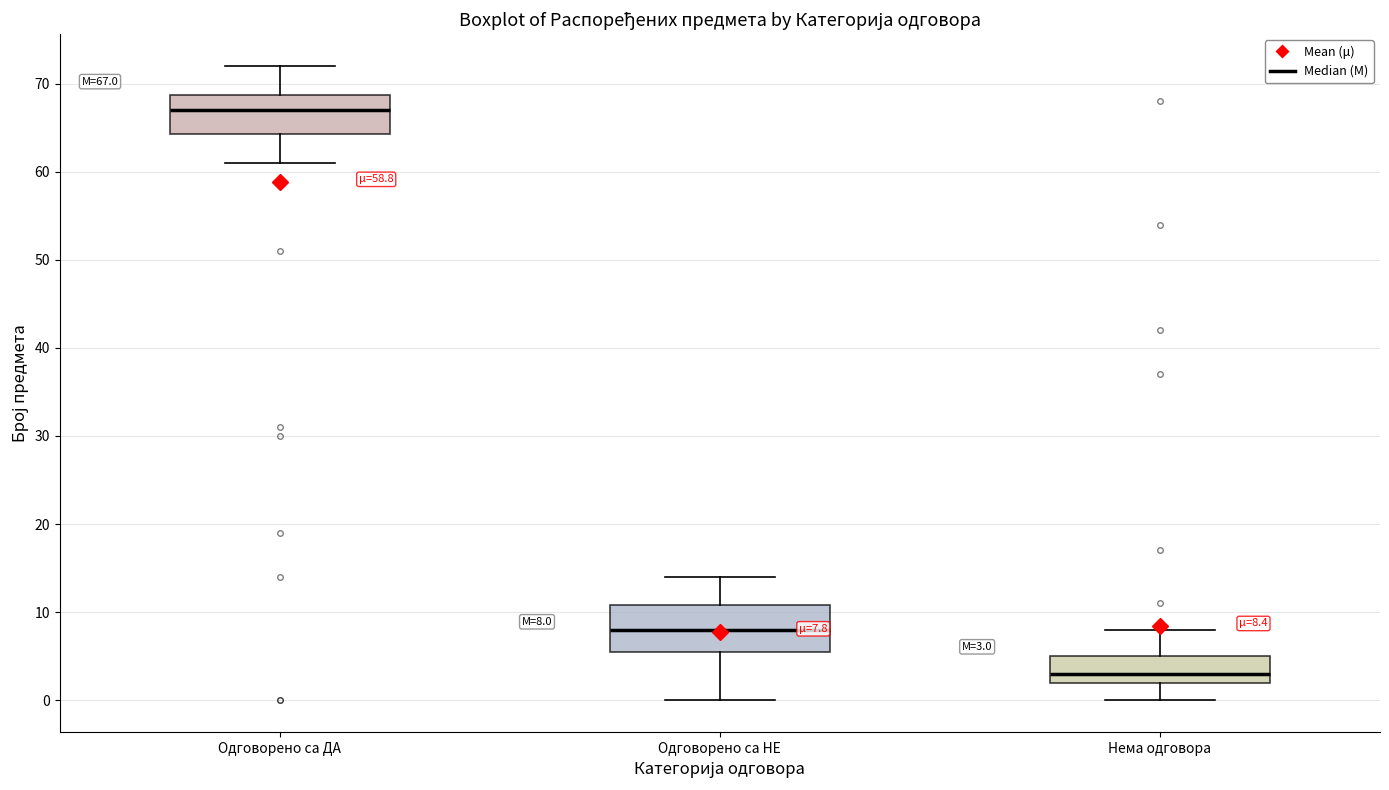

Which box has the lowest median line?

Нема одговора